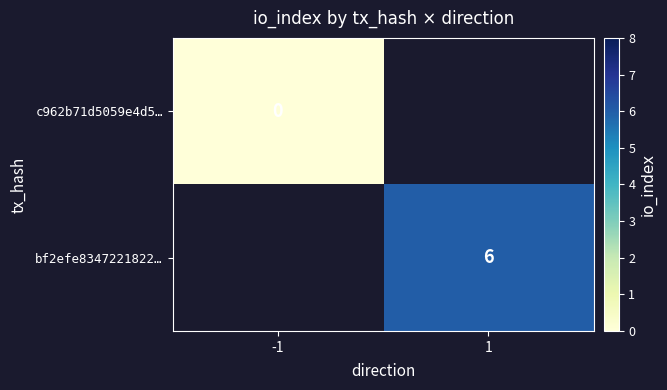

Which category has the highest value in the c962b71d5059e4d5… series?

-1